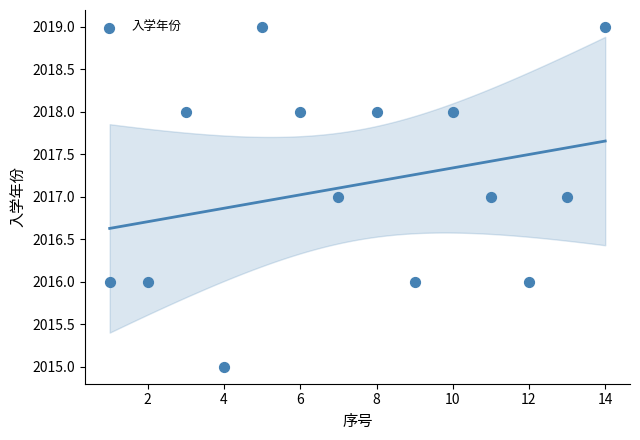

What is the range of X values (max minus min)?

13